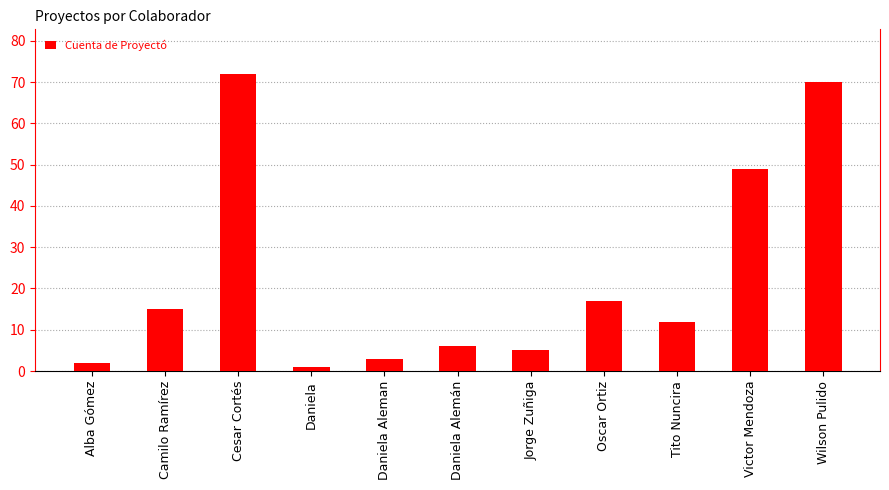

Count the number of categories in the chart.

11